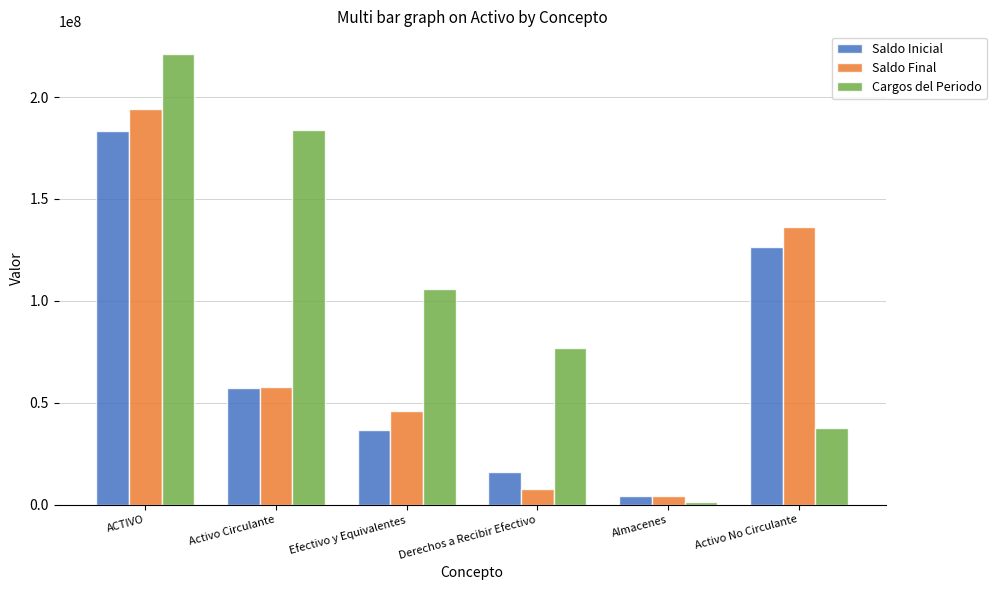

What is the sum of the Saldo Inicial values at ACTIVO and Derechos a Recibir Efectivo?

199388639.7